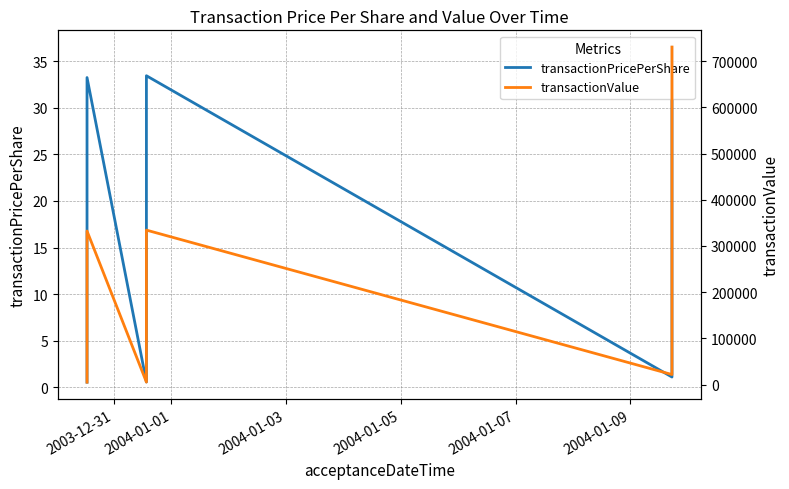

How many lines are shown in the chart?

2